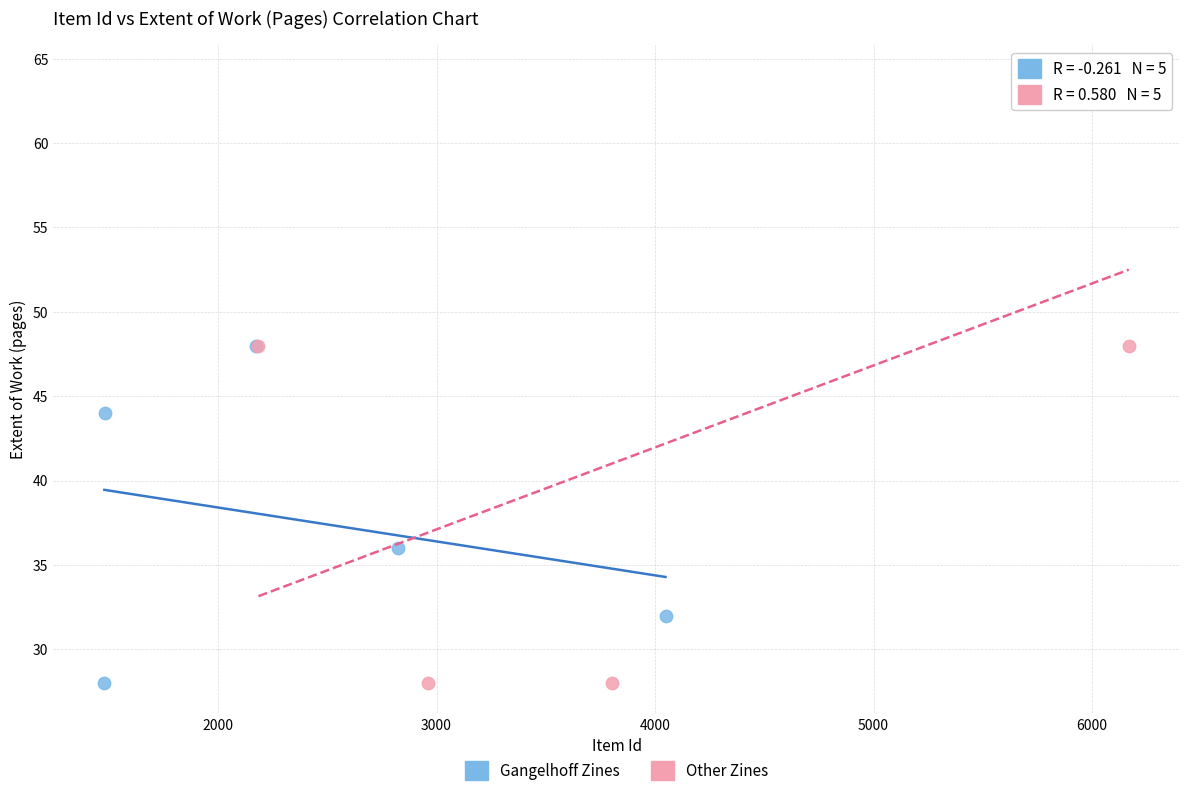

What are all the series names shown in the legend?

Gangelhoff Zines, Other Zines